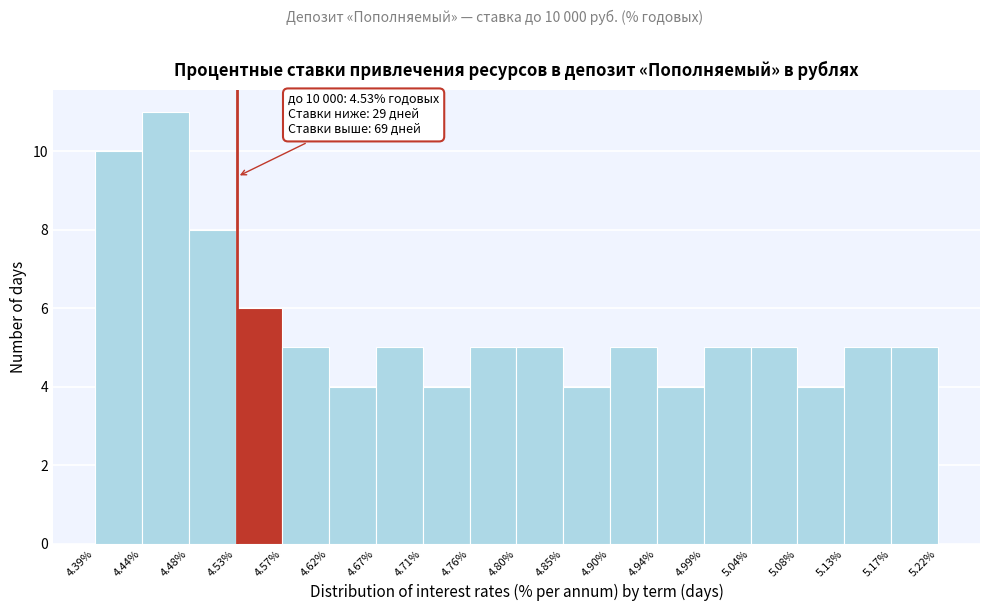

Which range on the x-axis has the tallest bar?

4.44% to 4.48%